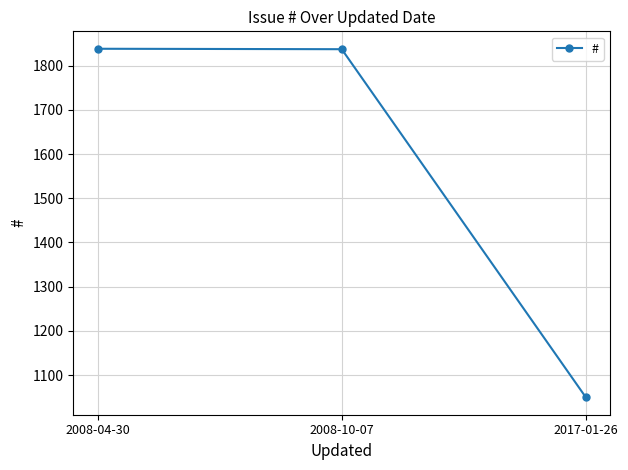

The chart shows a value of 330 at 2017-01-26. True or false?

False